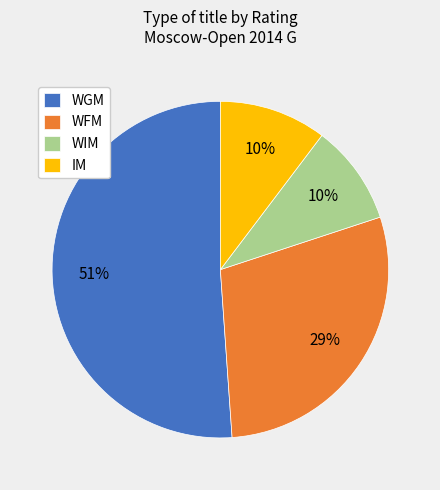

Which slice is the largest?

WGM